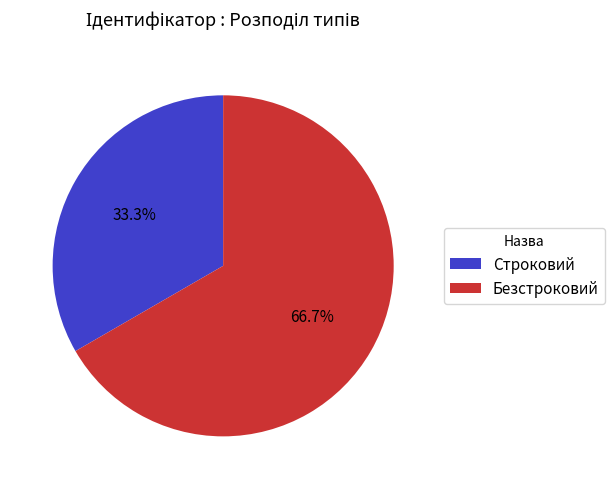

Combined, do Безстроковий and Строковий account for over 50%?

Yes